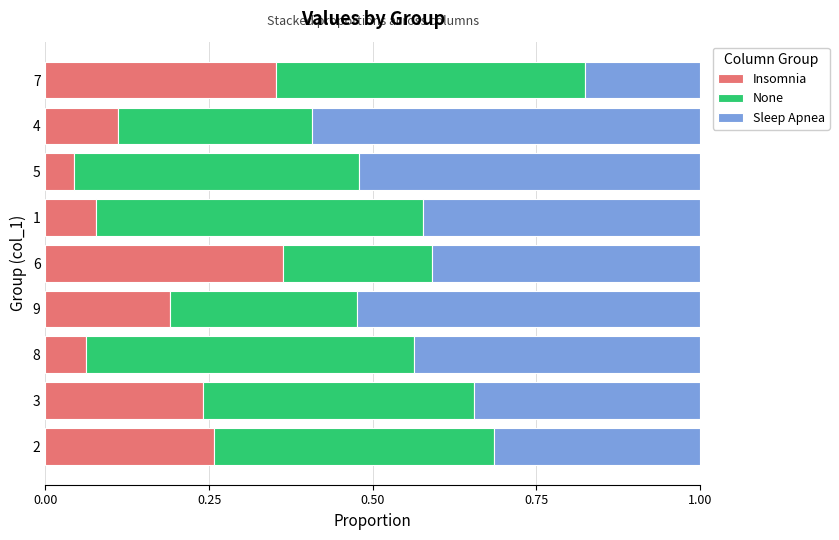

What is the total value across all series at 6?

1.0